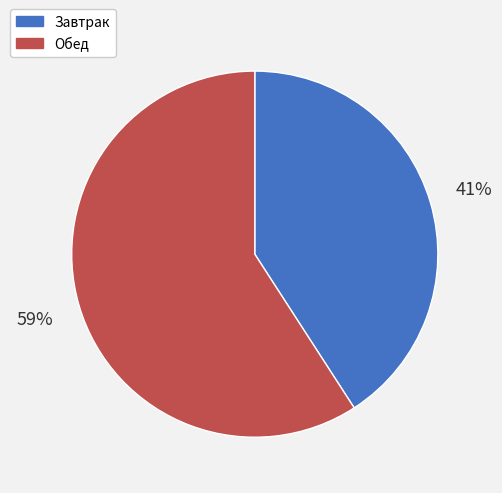

What percentage is the Обед slice, to the nearest percent?

59%